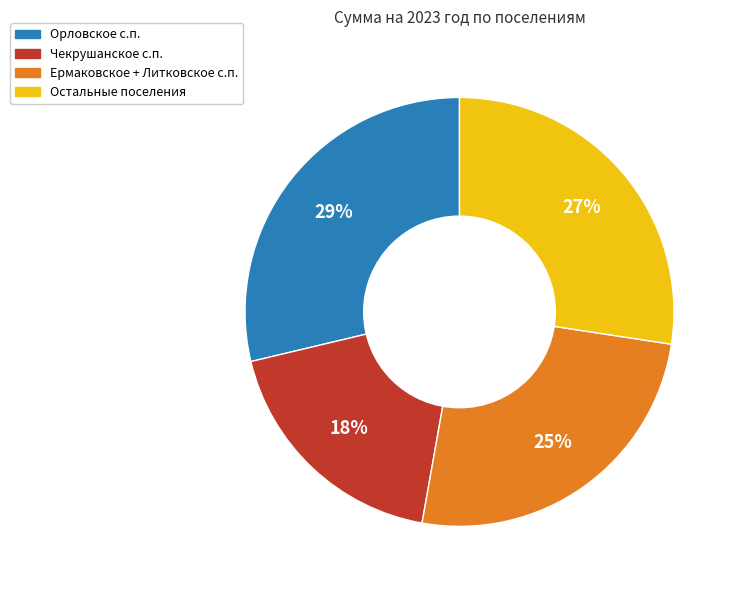

Is there a majority slice in this chart?

No